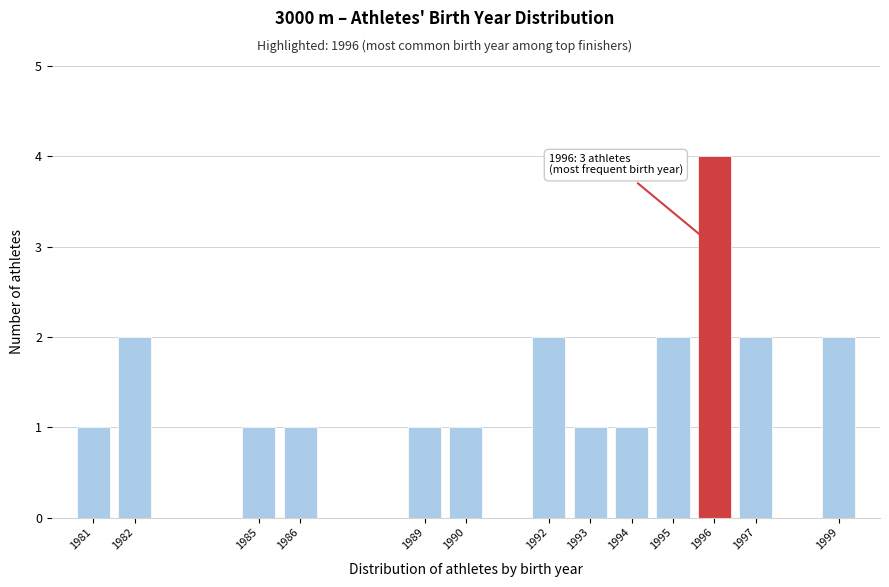

Over which range of the x-axis is the bar tallest?

1995.5 to 1996.5